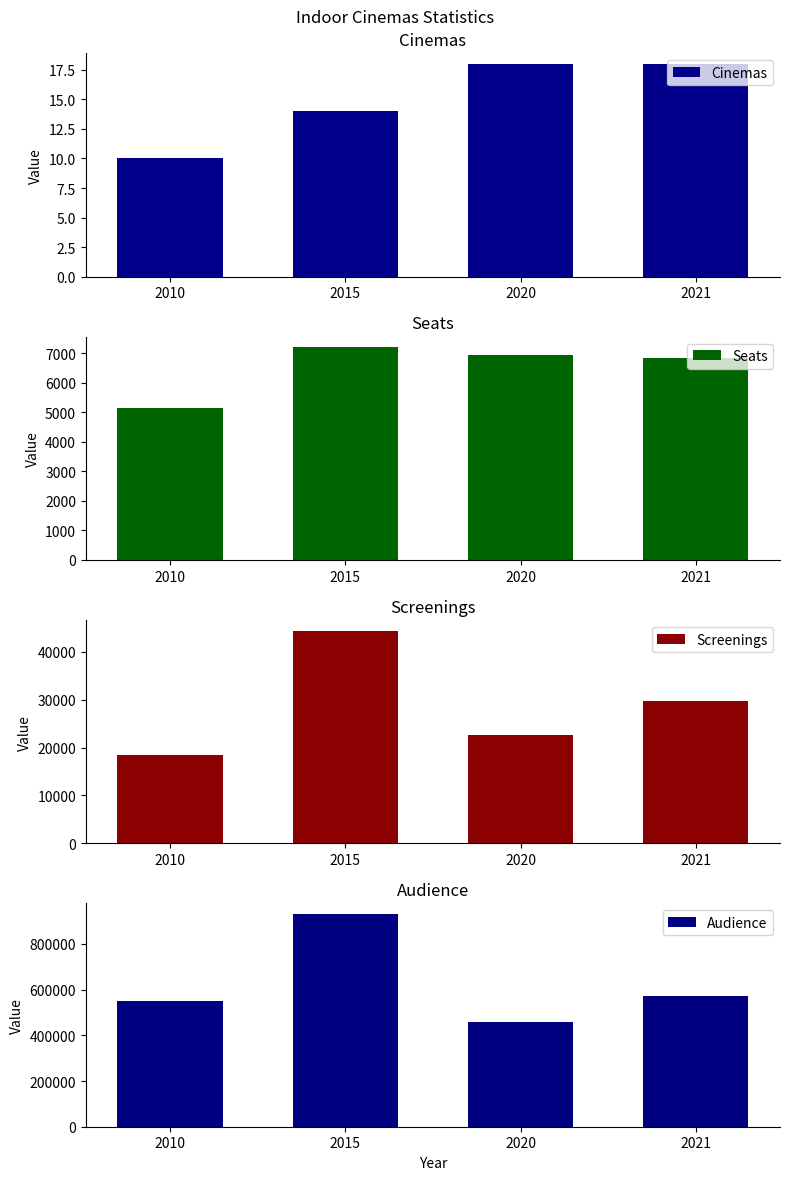

At which category is the sum across all series the highest?

2015